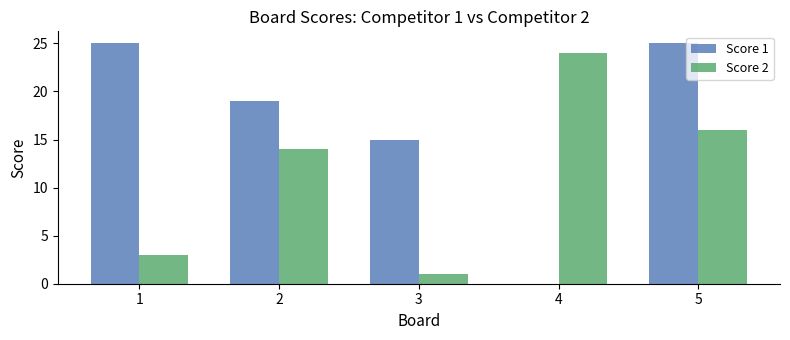

Count the number of categories in the chart.

5